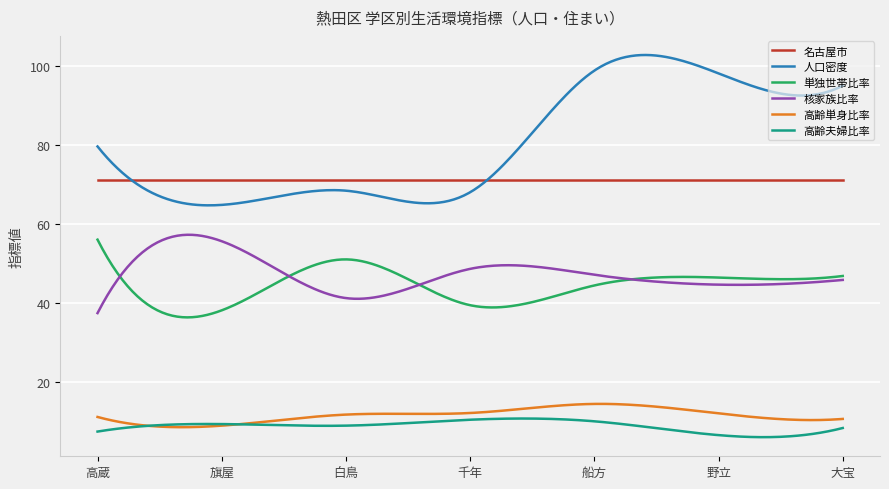

Which series has the largest total across all categories?

人口密度